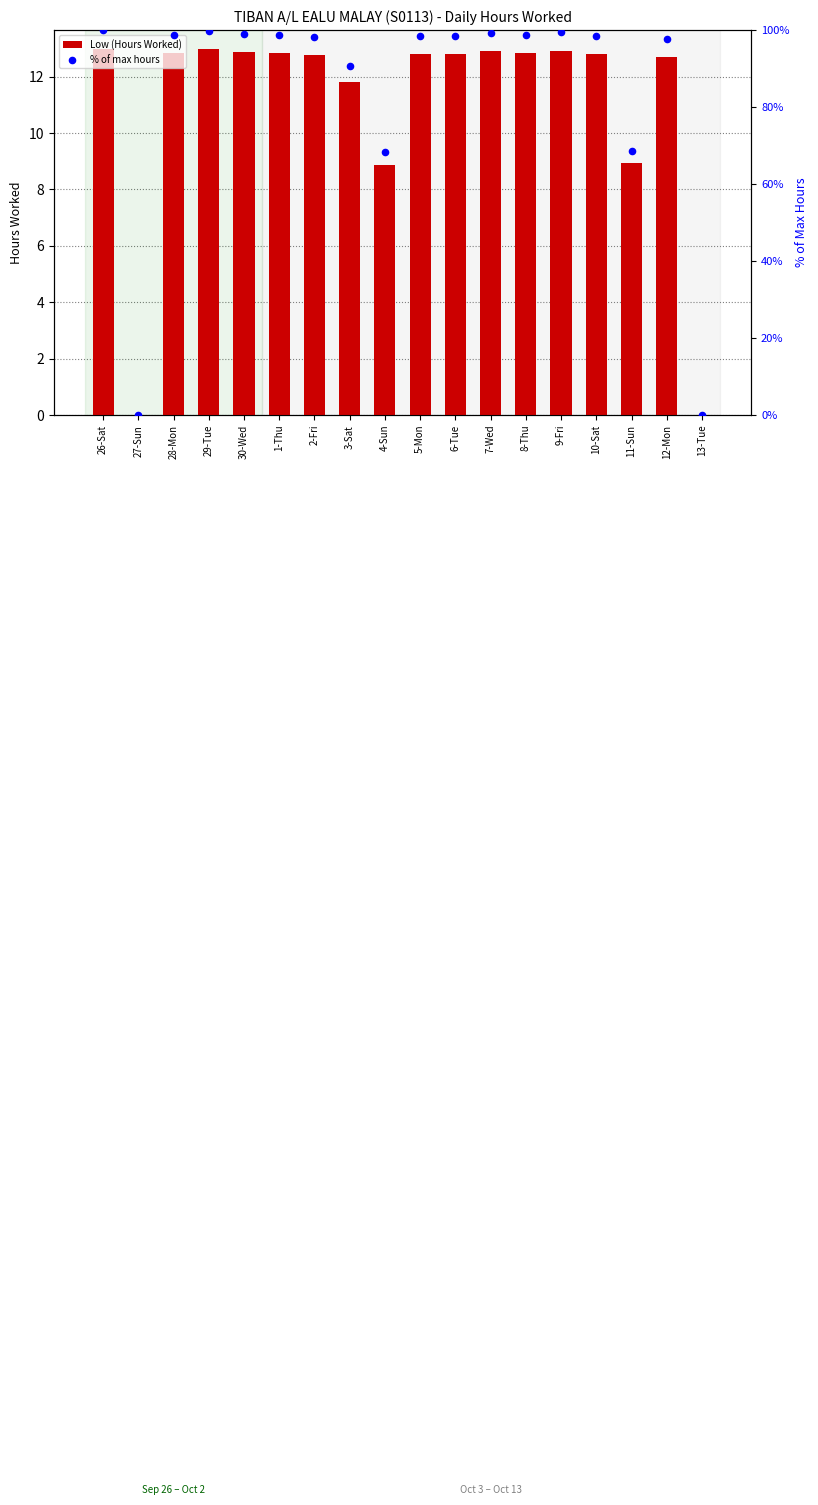

Is the value of Low (Hours Worked) at 28-Mon greater than the value of % of max hours at 26-Sat?

No